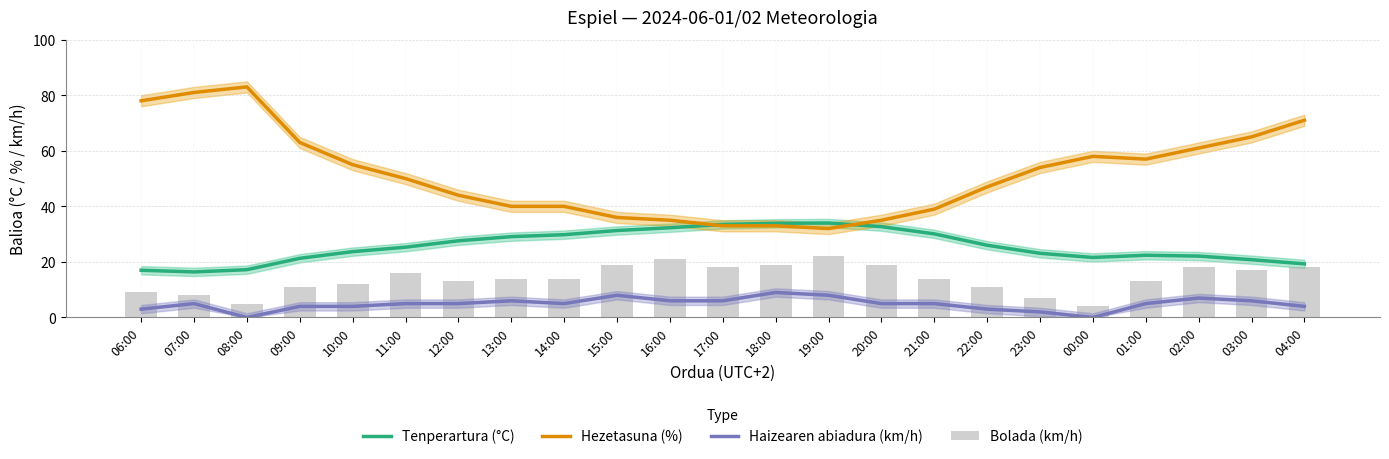

What is the maximum value for Tenperartura (°C)?

34.0